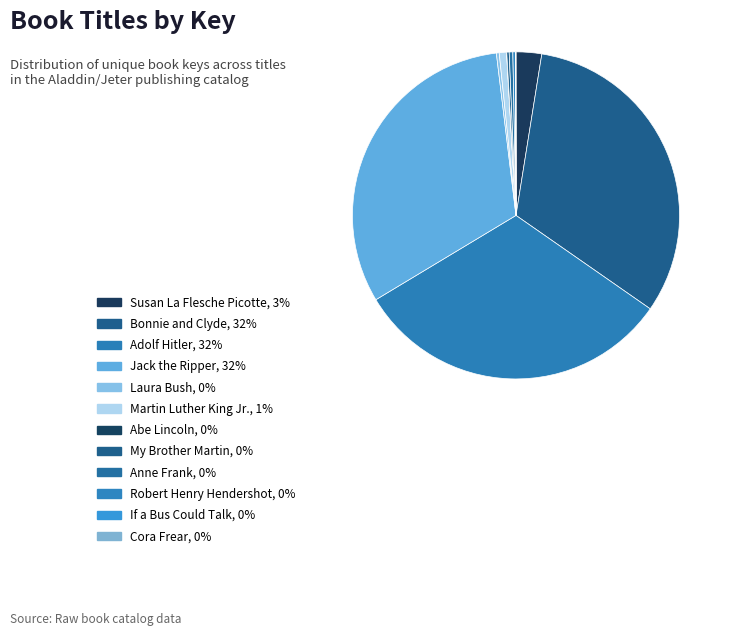

Which slice is the largest?

Bonnie and Clyde